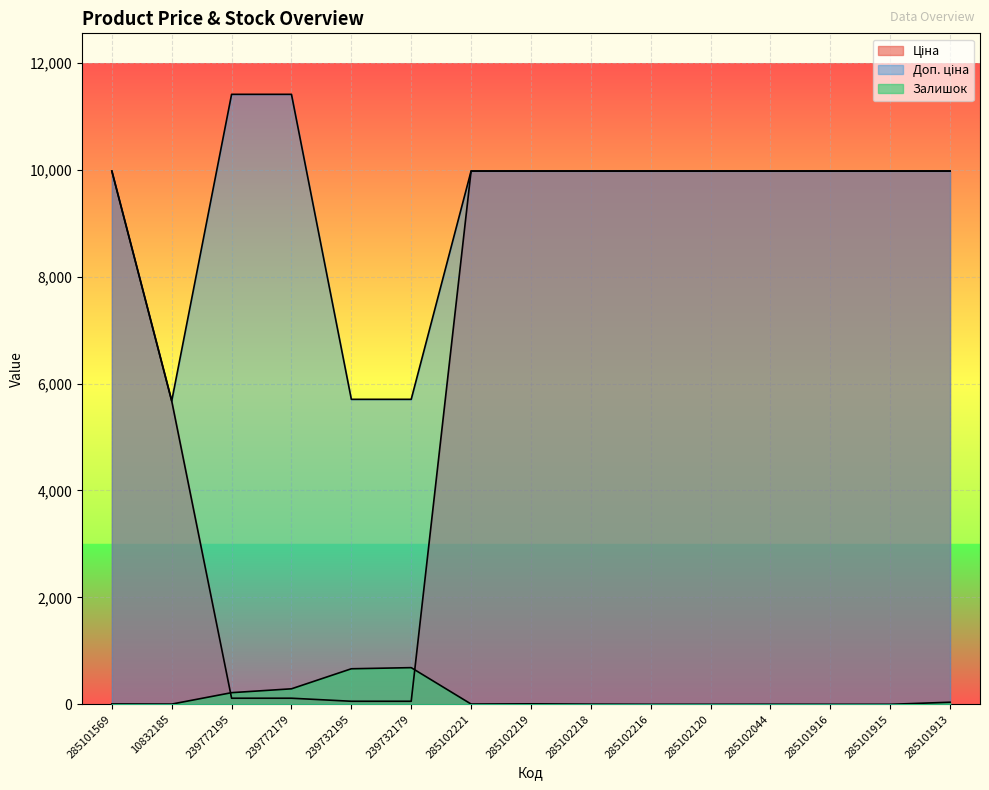

Which category has the highest value across all series?

239772195